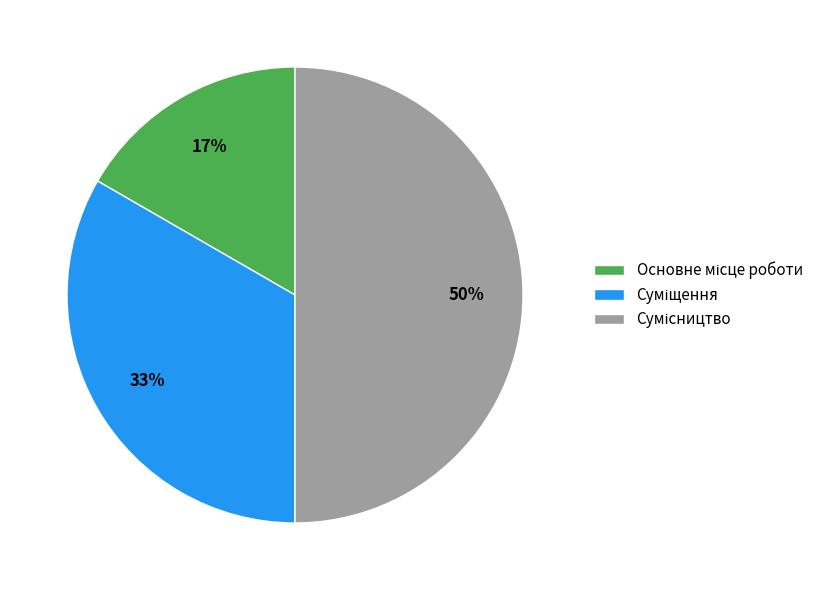

To the nearest percent, what is the average slice percentage?

33%